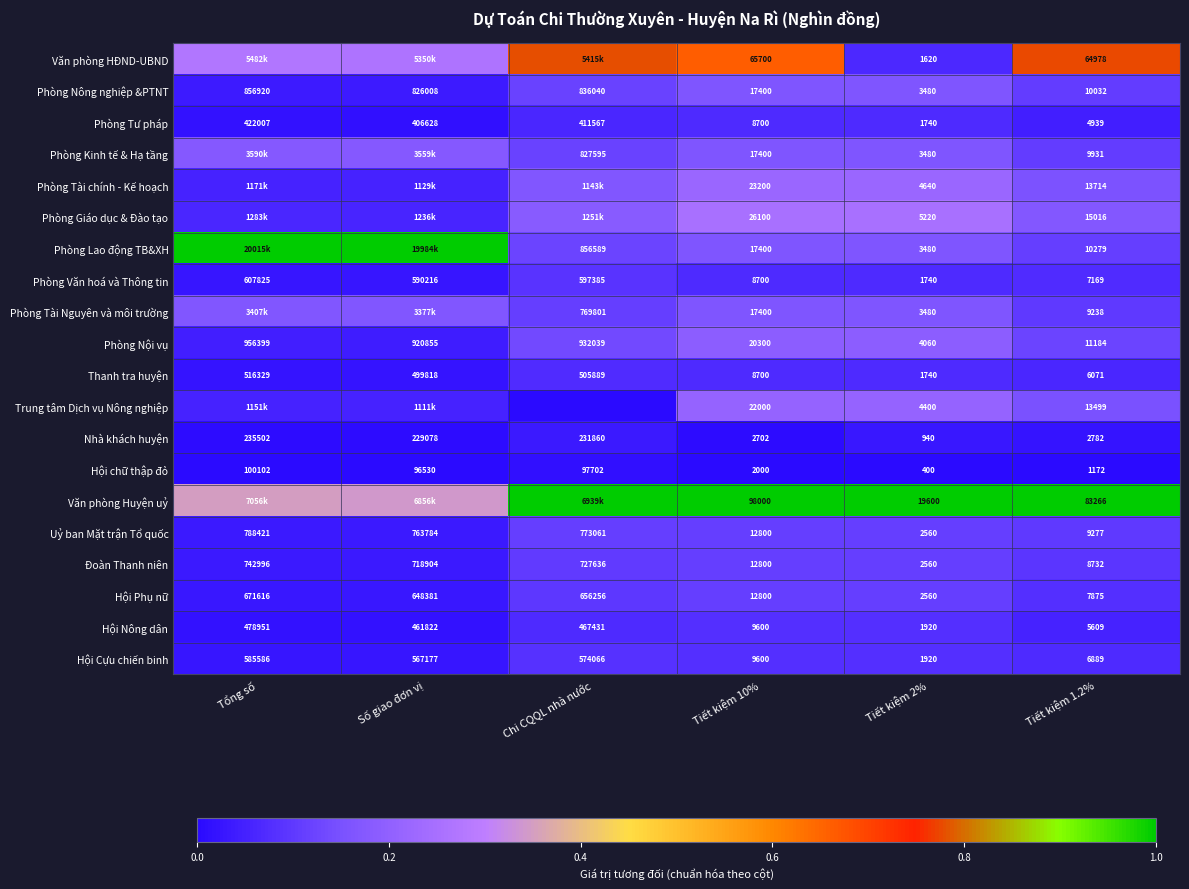

Where is Hội Phụ nữ nearest to the value 337088?

Số giao đơn vị